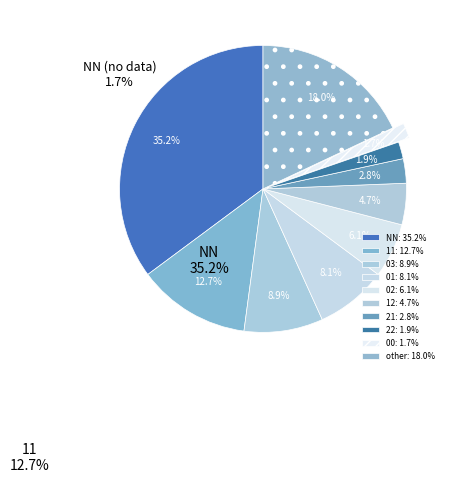

What is the total percentage of other and 21?

20.8%